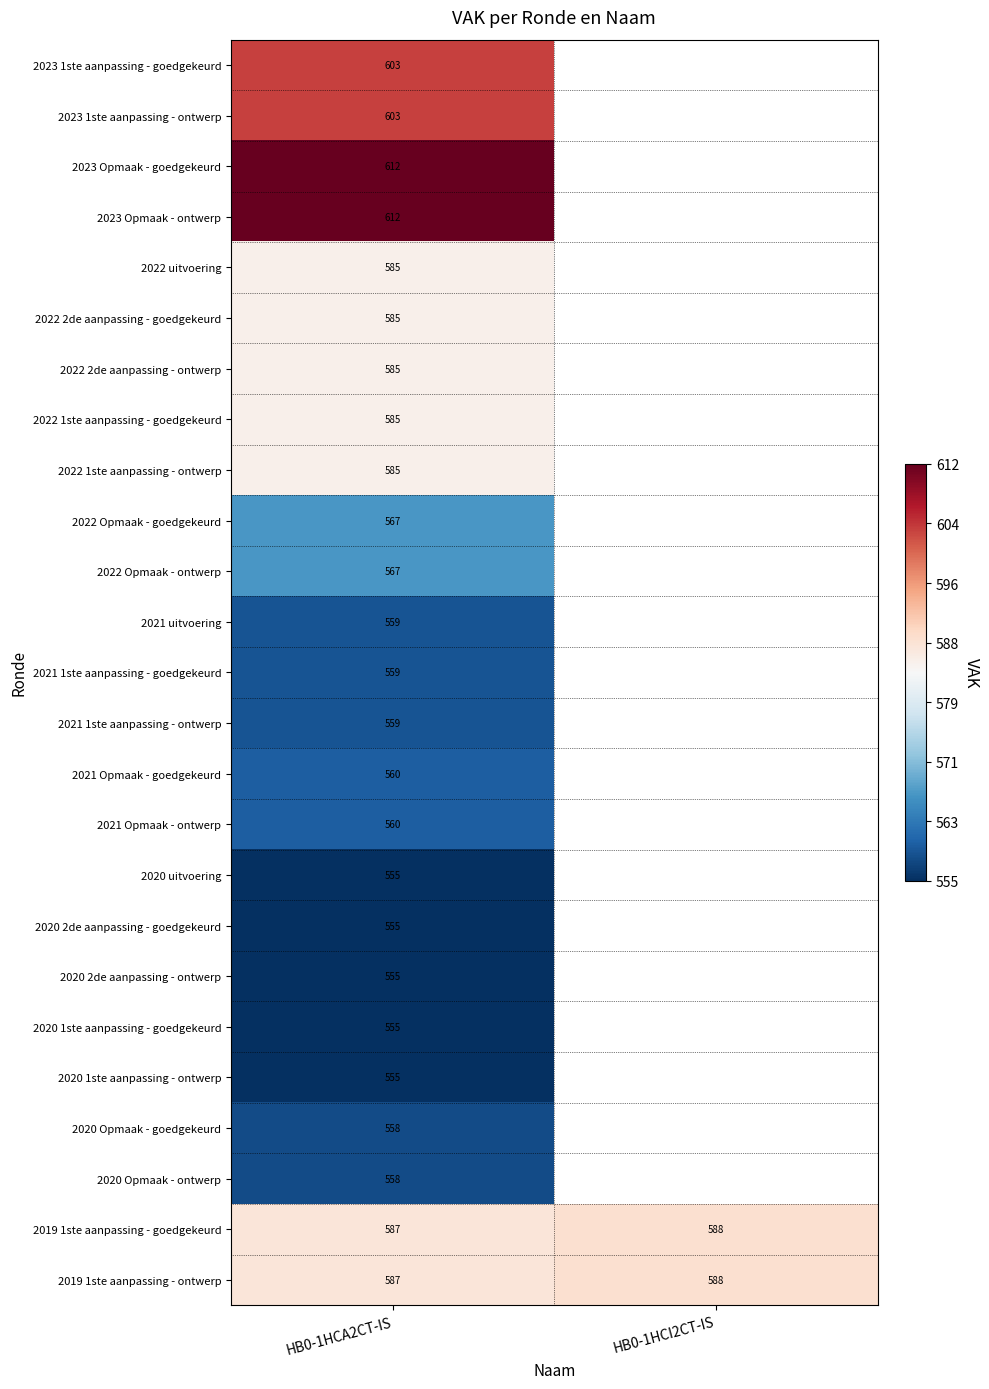

What is the spread (max minus min) of values at HB0-1HCA2CT-IS?

57